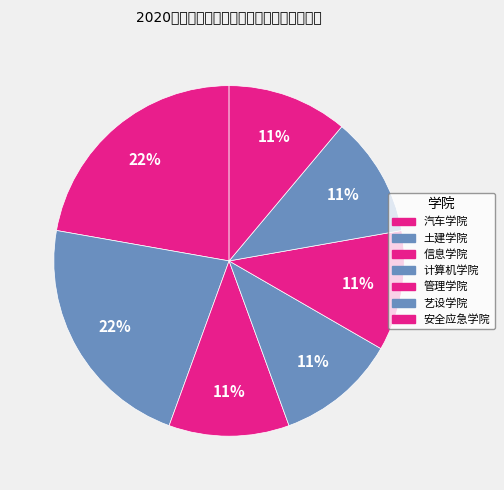

What is the smallest slice in the pie chart?

信息学院